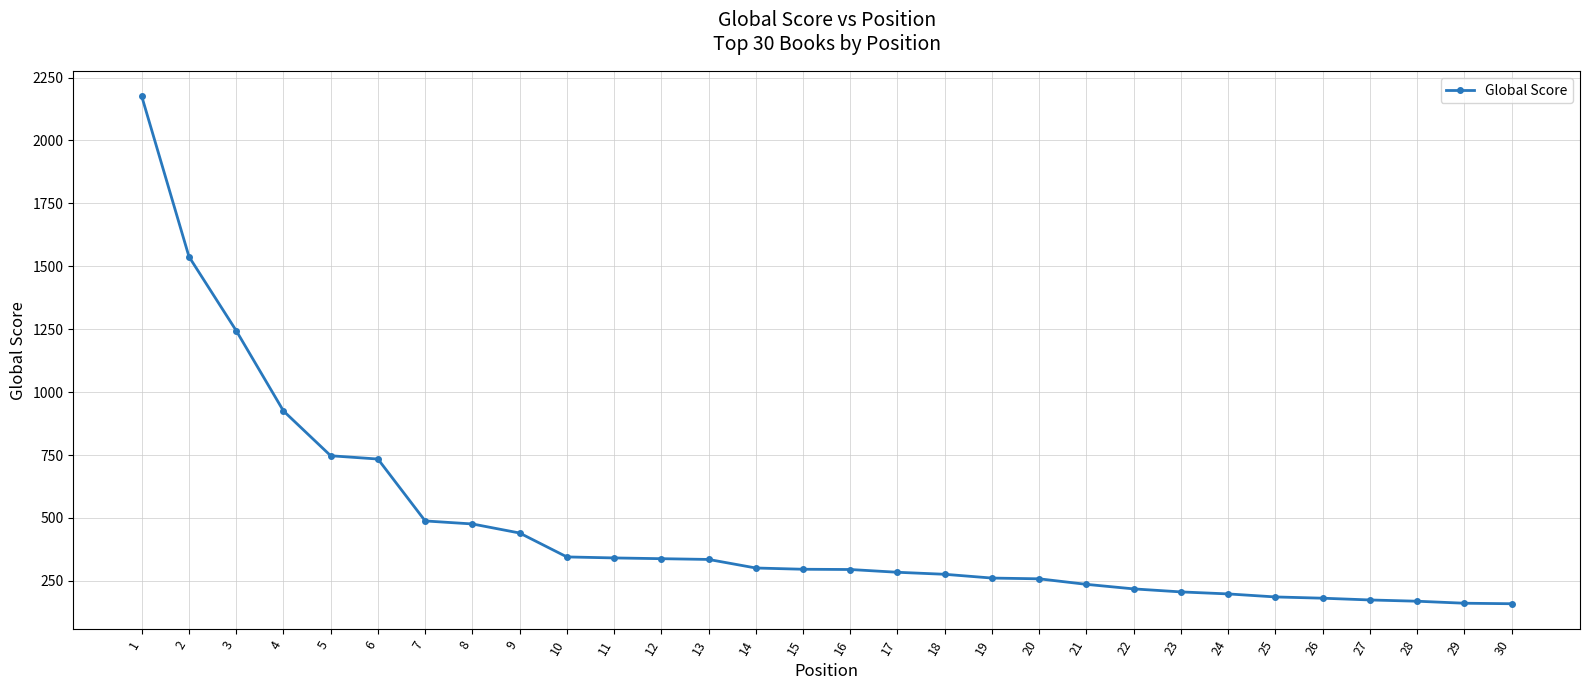

What is the difference between the second highest and minimum values?

1379